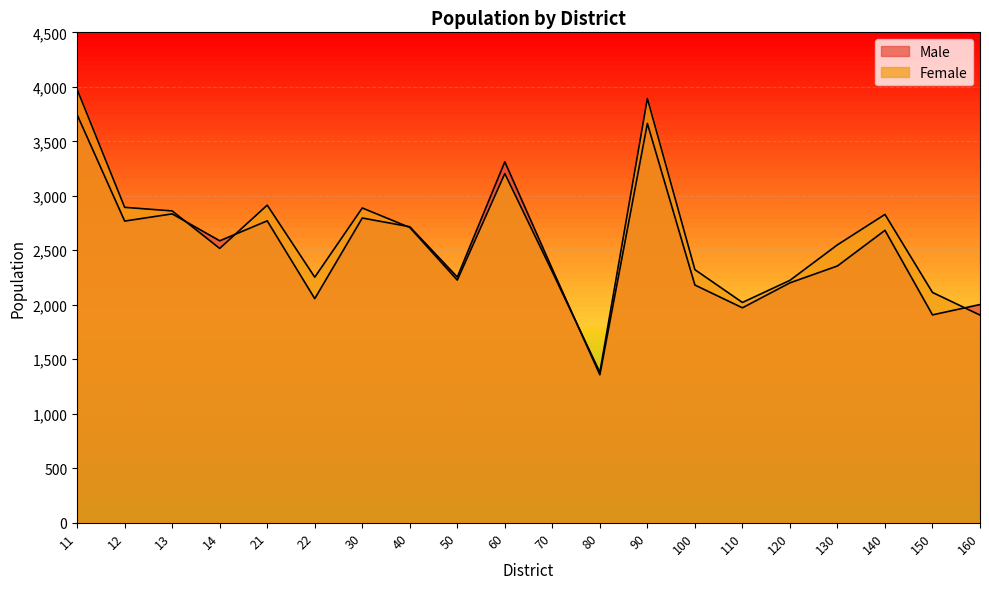

The value of Male at 160 is 2772. True or false?

False